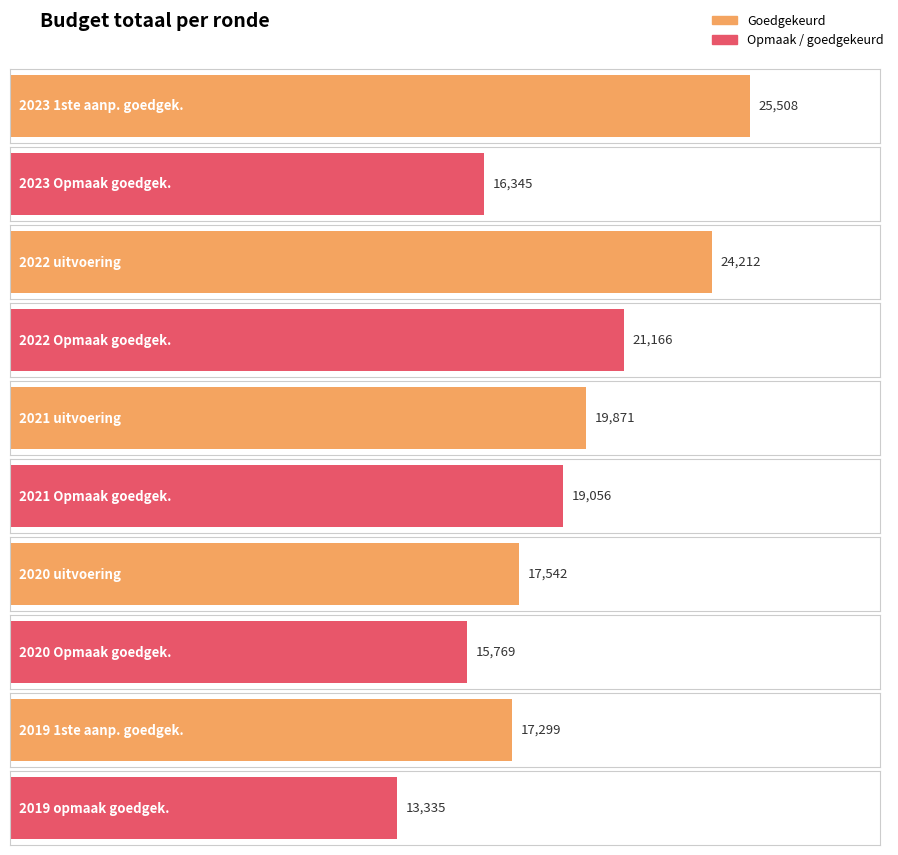

Rank the categories by value from lowest to highest.

2019 opmaak - goedgekeurd, 2020 Opmaak - goedgekeurd, 2023 Opmaak – goedgekeurd, 2019 1ste aanpassing – goedgekeurd, 2020 uitvoering, 2021 Opmaak - goedgekeurd, 2021 uitvoering, 2022 Opmaak - goedgekeurd, 2022 uitvoering, 2023 1ste aanpassing – goedgekeurd